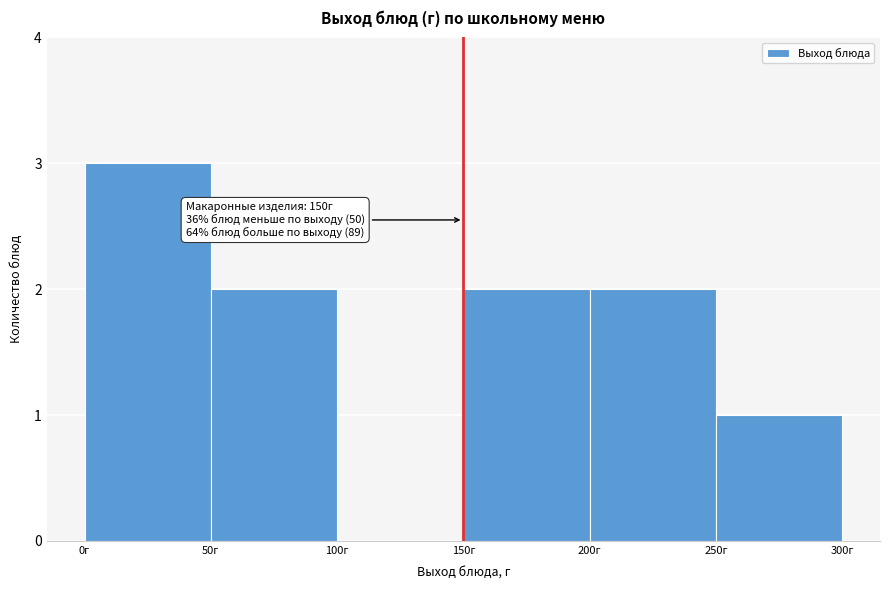

Over which range of the x-axis is the bar tallest?

0 to 50